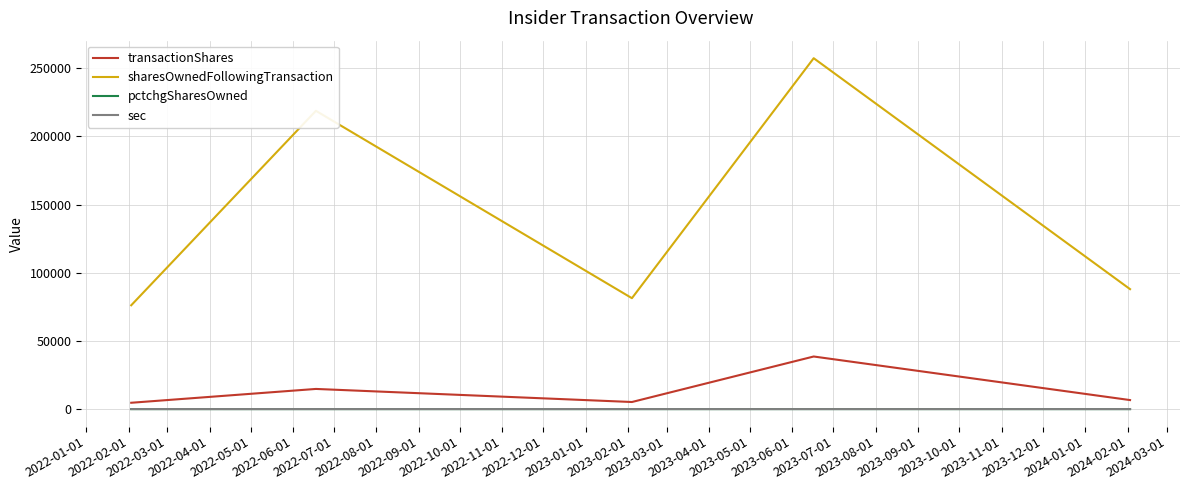

Which series has the largest range (max minus min)?

sharesOwnedFollowingTransaction